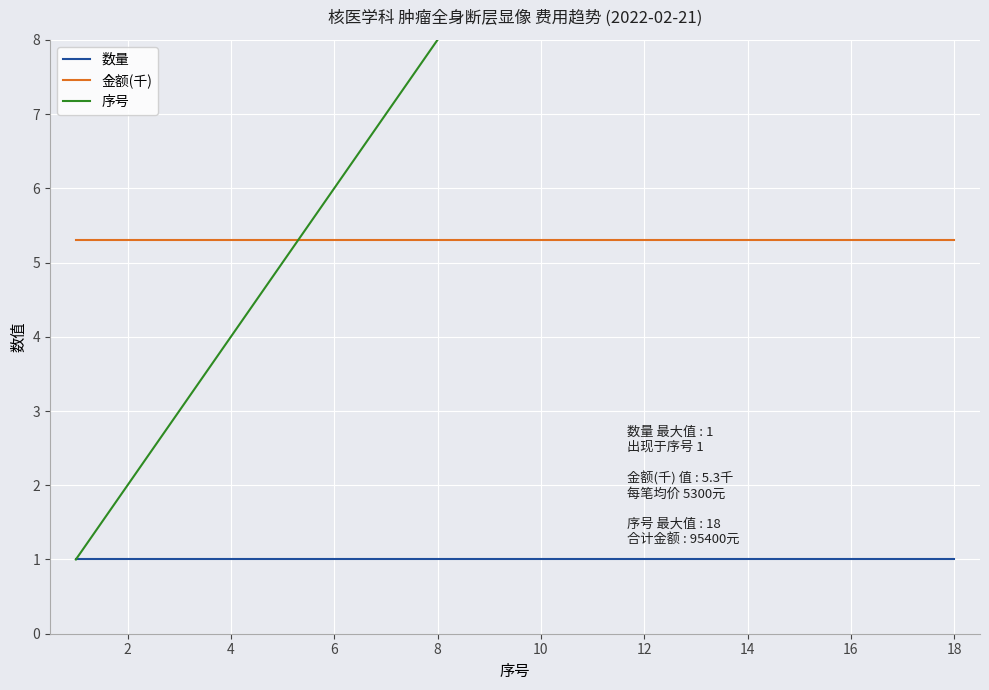

Is the value of 金额(千) at 18 greater than the value of 数量 at 4?

Yes